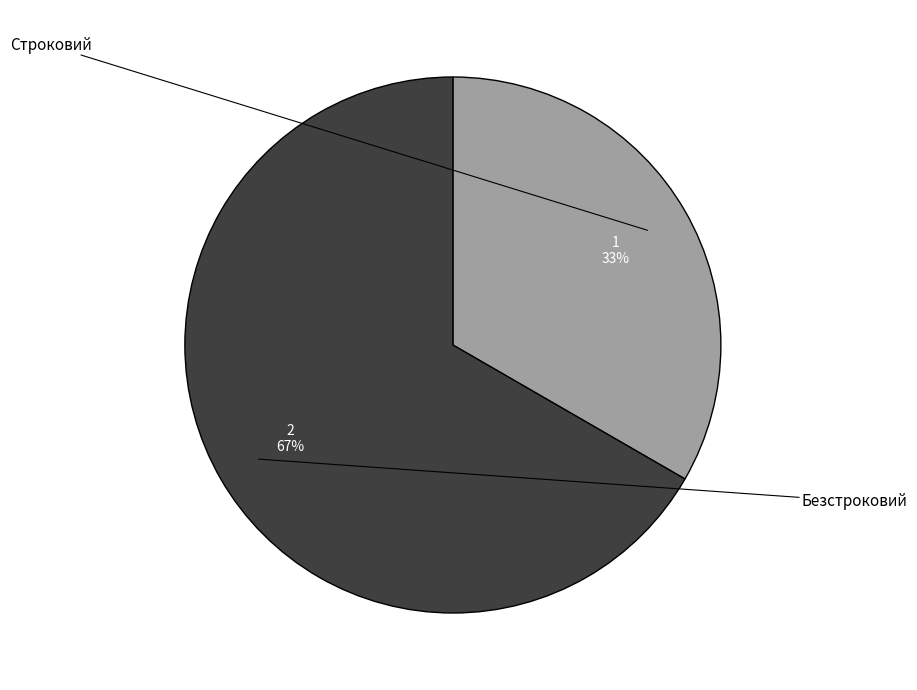

What is the change in value from Строковий to Безстроковий?

+1